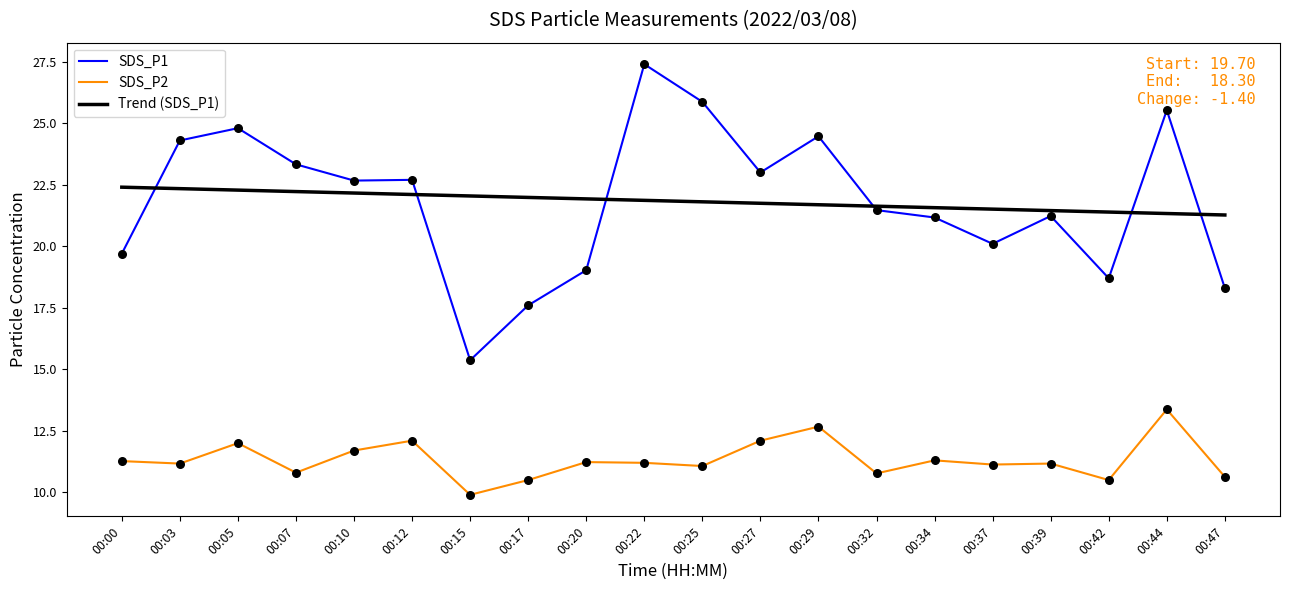

What is the total value across all series at 00:37?

52.7